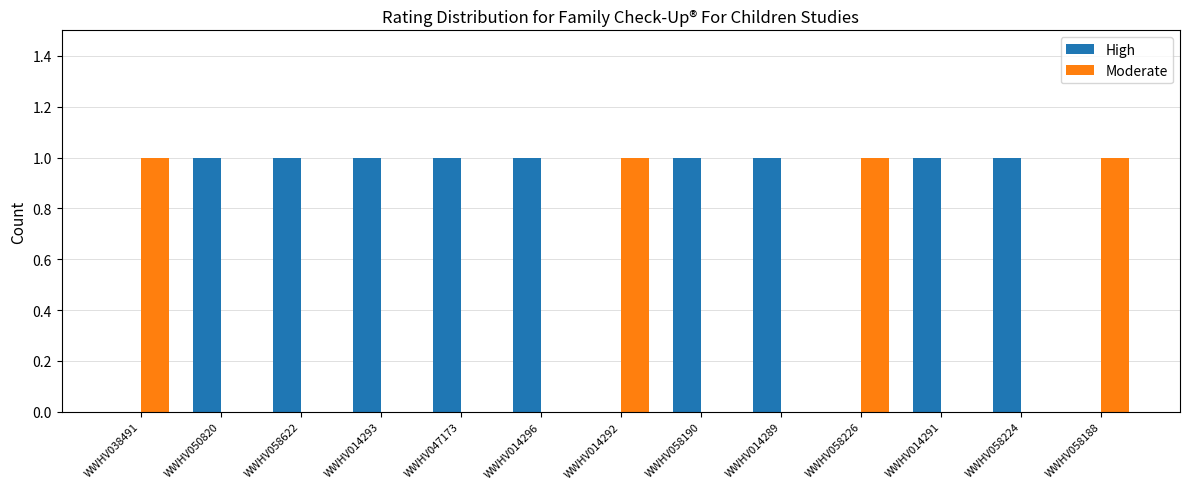

The High series shows 0 at WWHV038491. True or false?

True